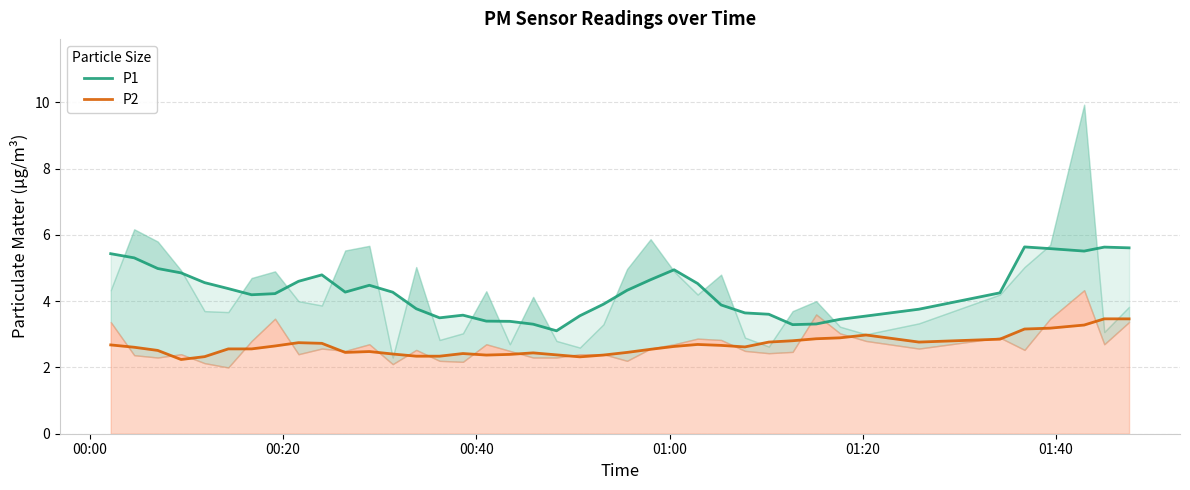

True or false: P1 has more than 0 interior local peaks.

True